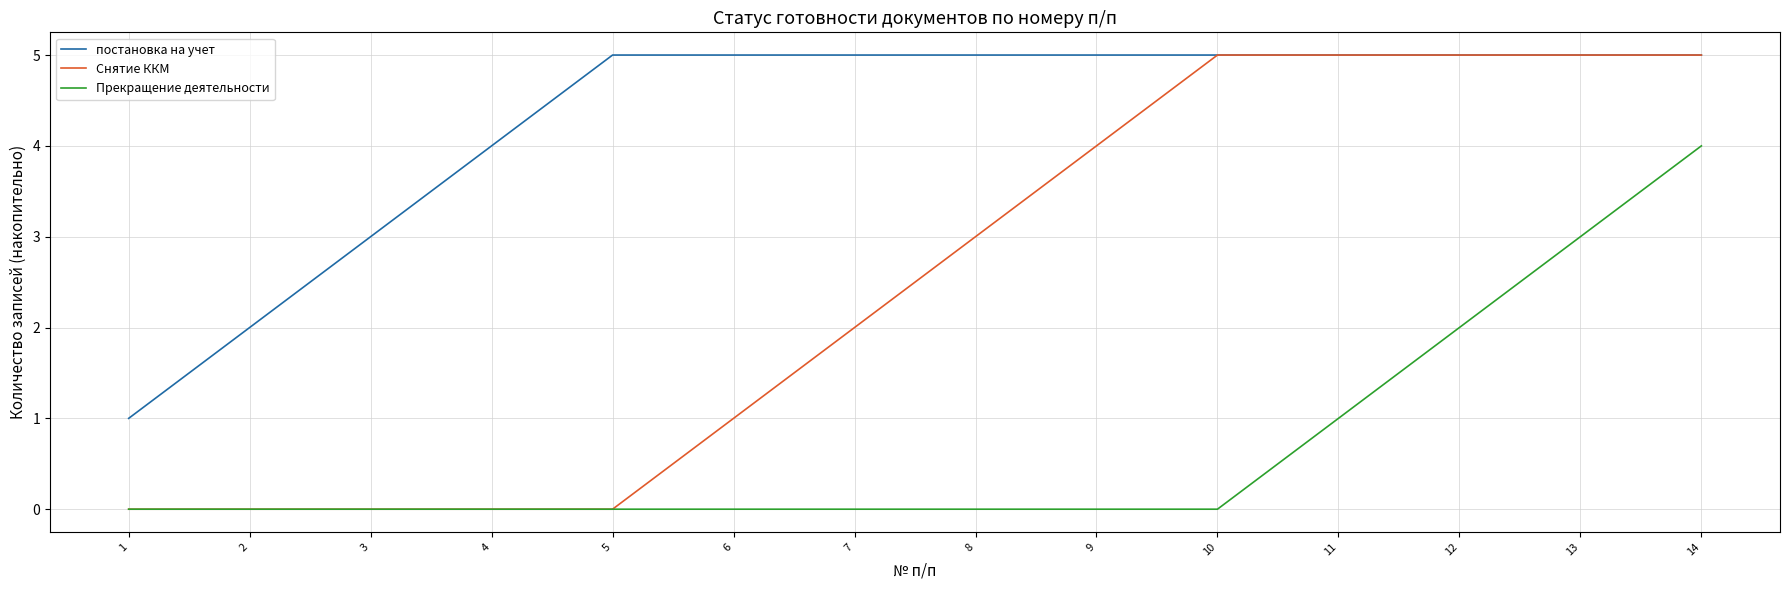

List the series in order of their overall mean, highest first.

постановка на учет, Снятие ККМ, Прекращение деятельности